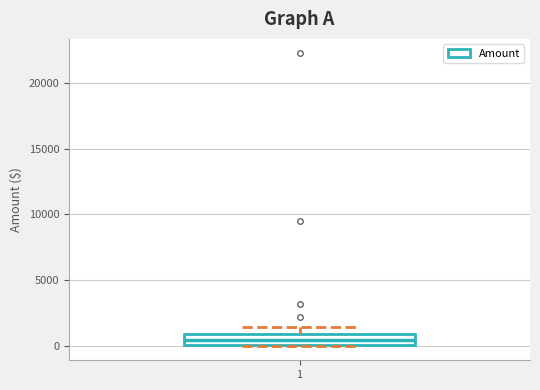

Where does the median line of the box at x = 1 sit on the y-axis? The values are not printed on the chart, so give them approximately, as read against the axis.

500